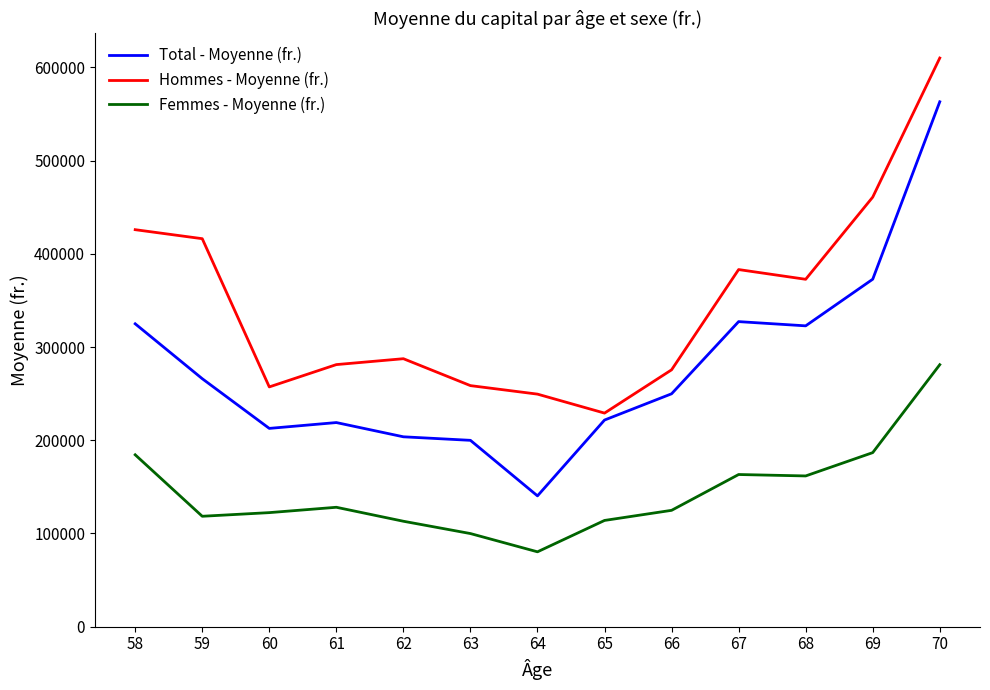

At which category is the sum across all series the highest?

70